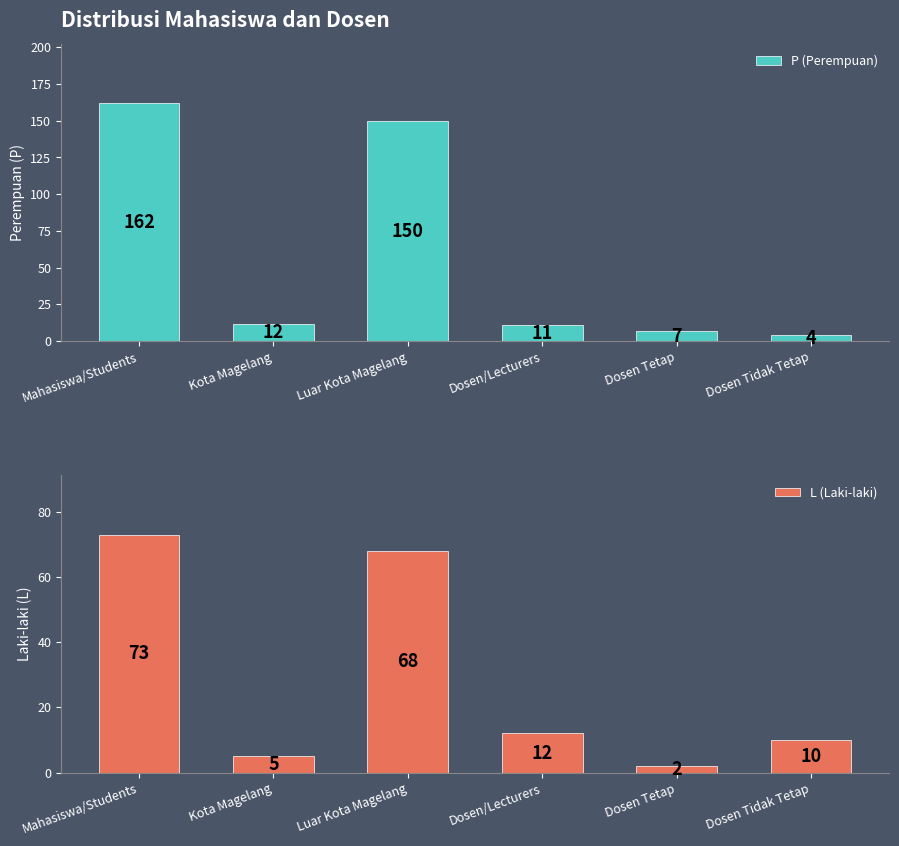

Are the bars horizontal?

No